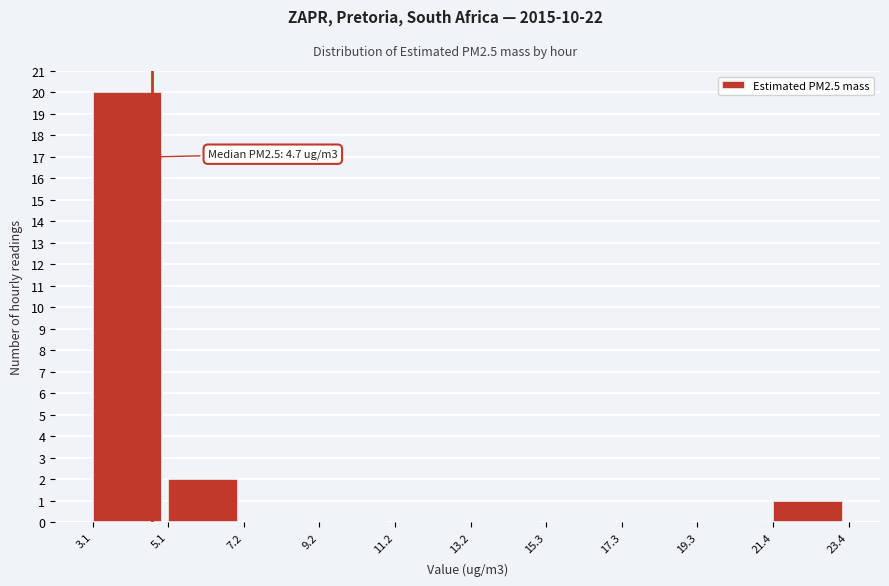

Which range on the x-axis has the tallest bar?

3.1 to 5.1